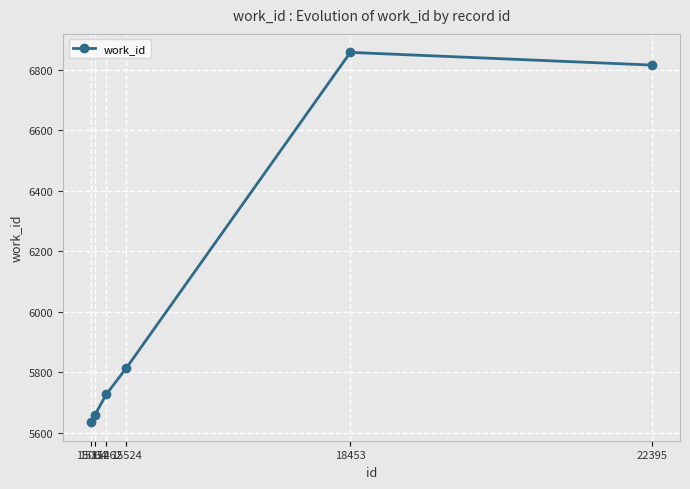

The chart shows a value of 5634 at 15064. True or false?

True